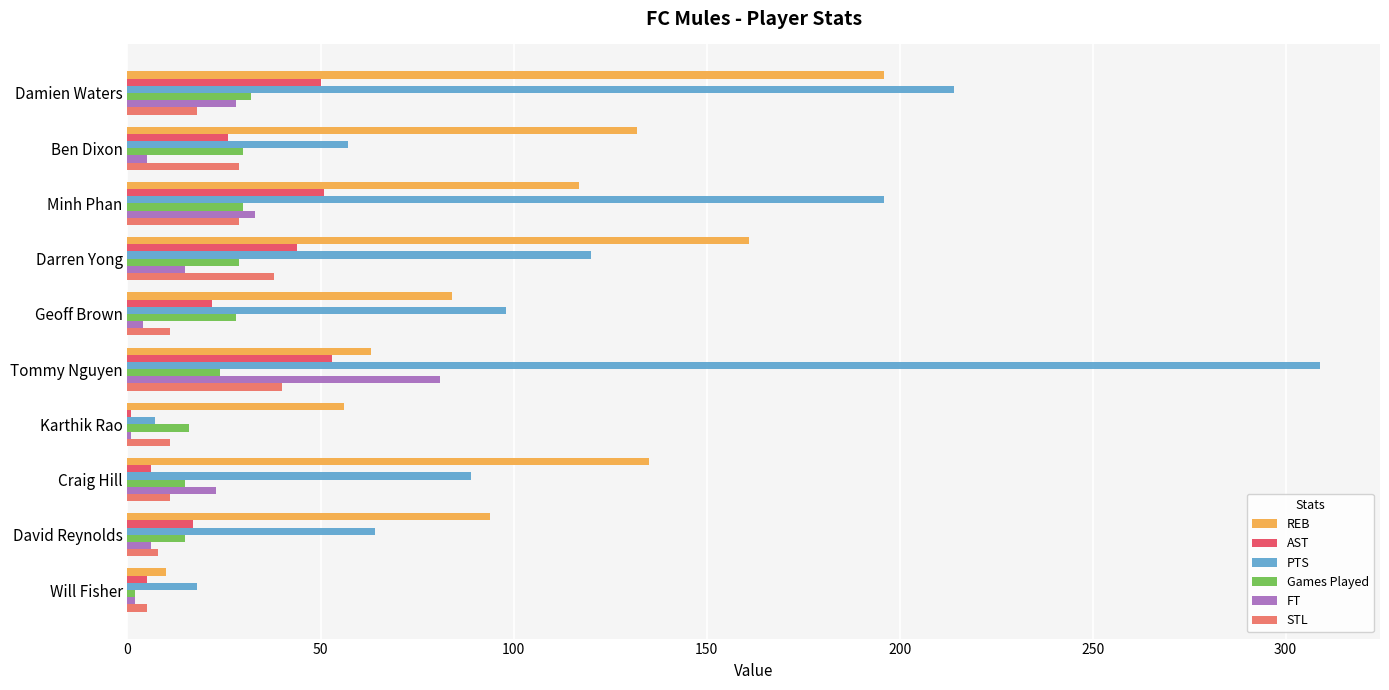

How many series are shown in this chart?

6